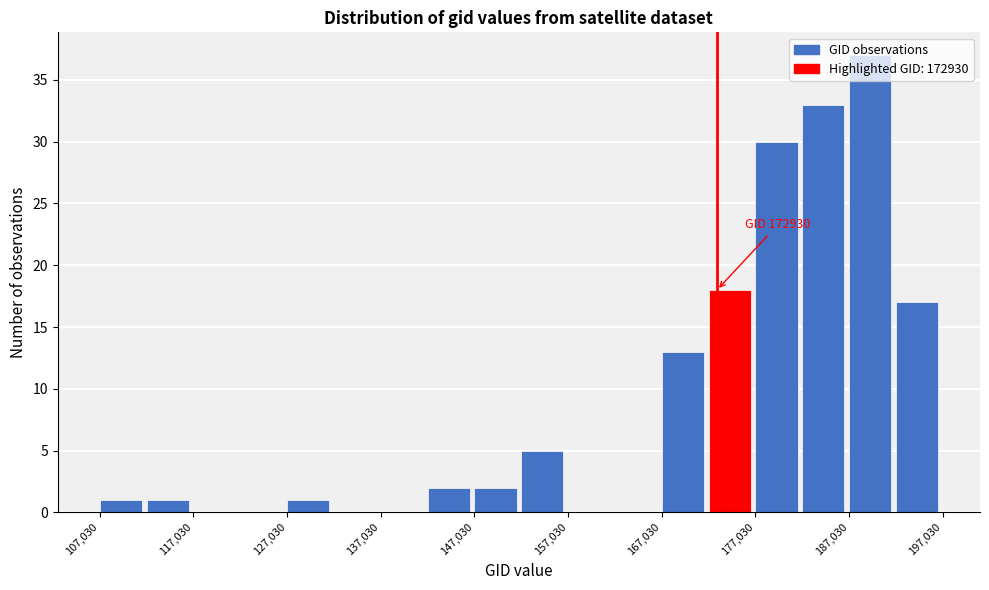

Over which range of the x-axis is the bar tallest?

187000 to 192000